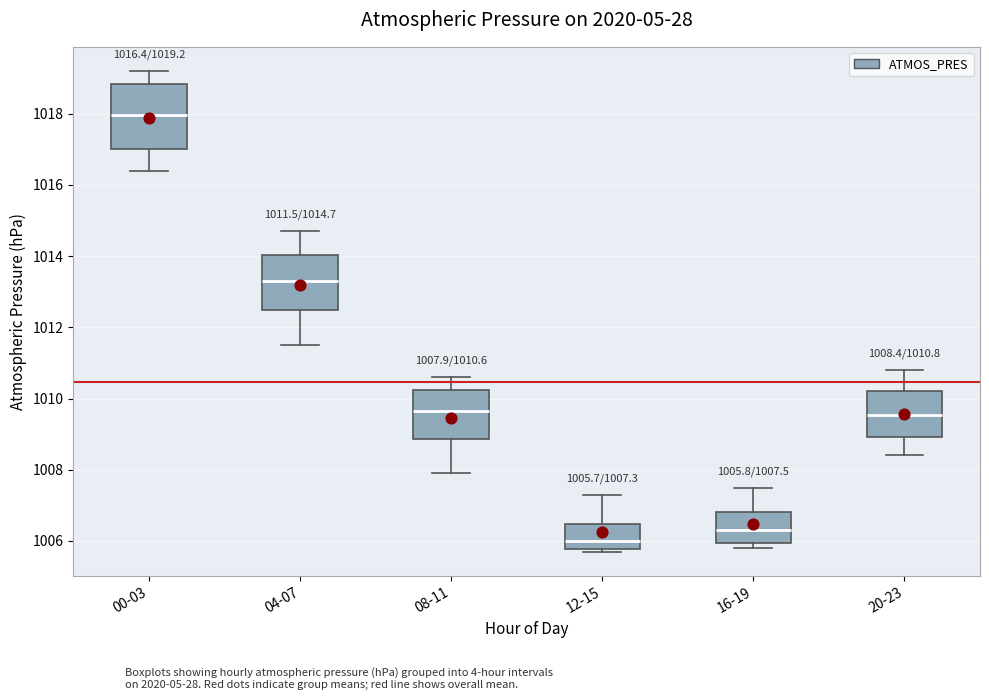

Which box has the highest median line?

00-03